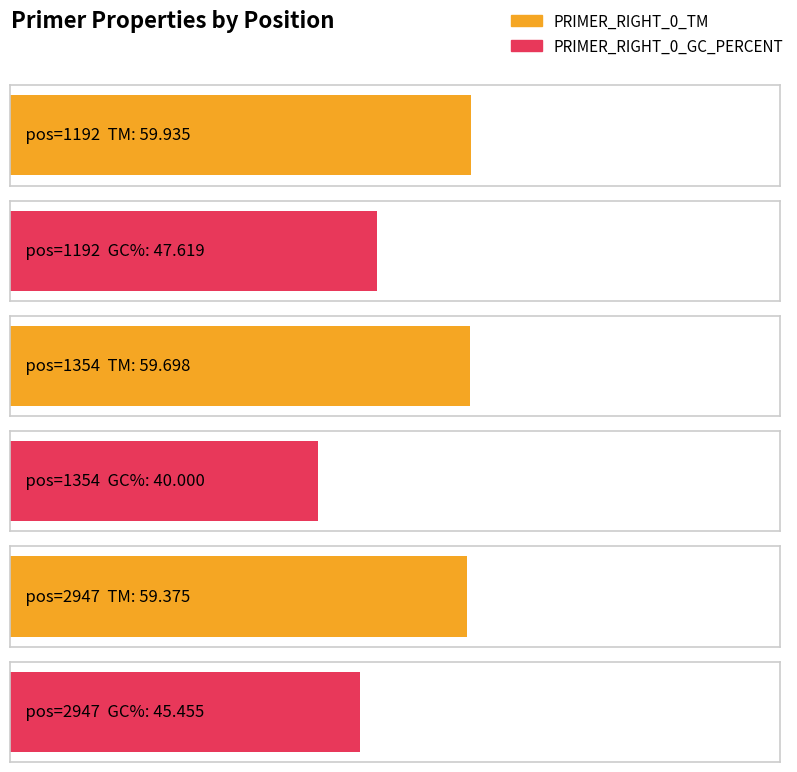

Between 1192 and 1354, which series saw the biggest shift?

PRIMER_RIGHT_0_GC_PERCENT